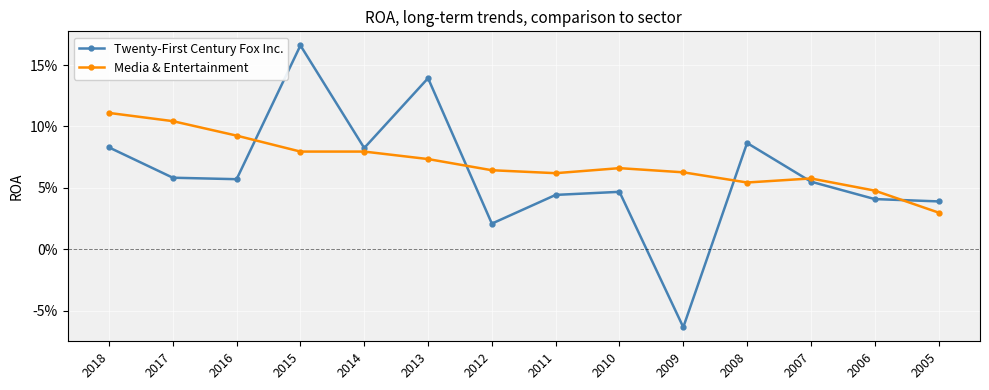

What are all the series names shown in the legend?

Twenty-First Century Fox Inc., Media & Entertainment